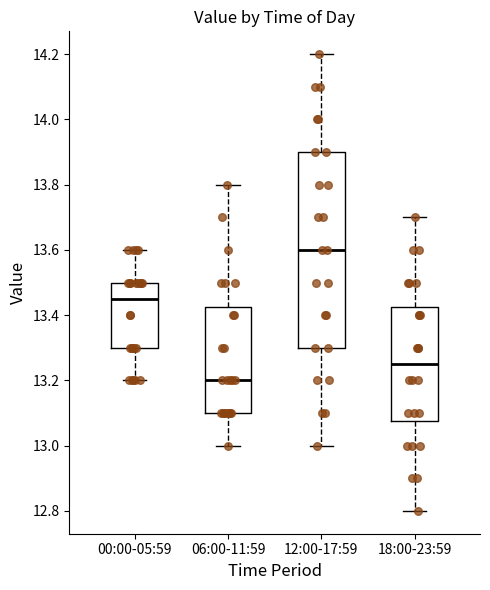

Reading left to right, transcribe this box plot: for each box, give where its median line is, the range the box spans, and where its two whiskers end, as read against the y-axis. The values are not printed on the chart, so give them approximately, as read against the axis.

00:00-05:59: median 13.46, box 13.30 to 13.50, whiskers 13.20 to 13.60
06:00-11:59: median 13.20, box 13.10 to 13.42, whiskers 13.00 to 13.80
12:00-17:59: median 13.60, box 13.30 to 13.90, whiskers 13.00 to 14.20
18:00-23:59: median 13.26, box 13.08 to 13.42, whiskers 12.80 to 13.70